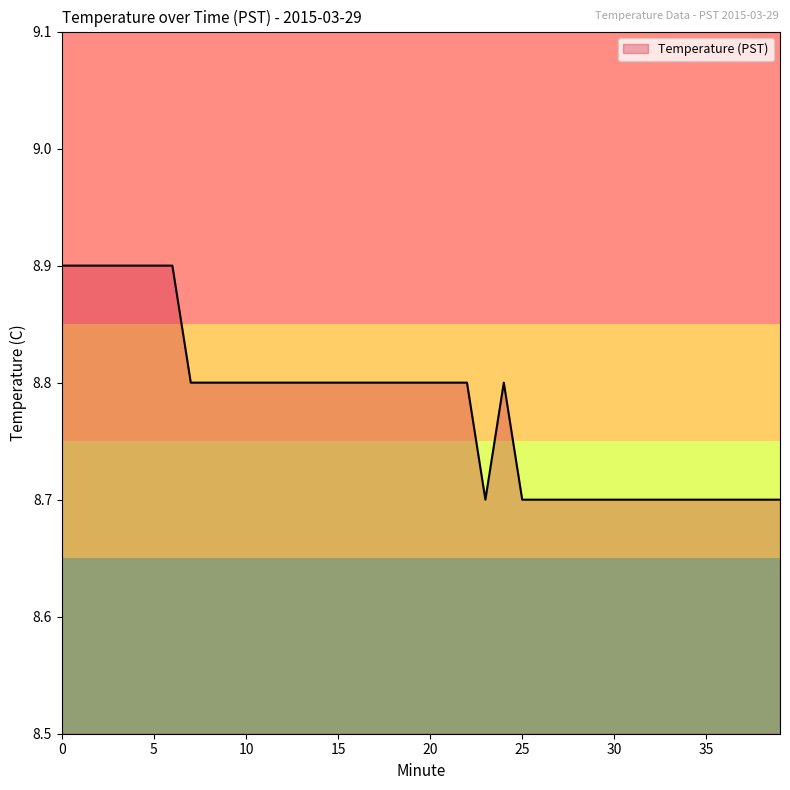

What is the maximum value shown in the chart?

8.9